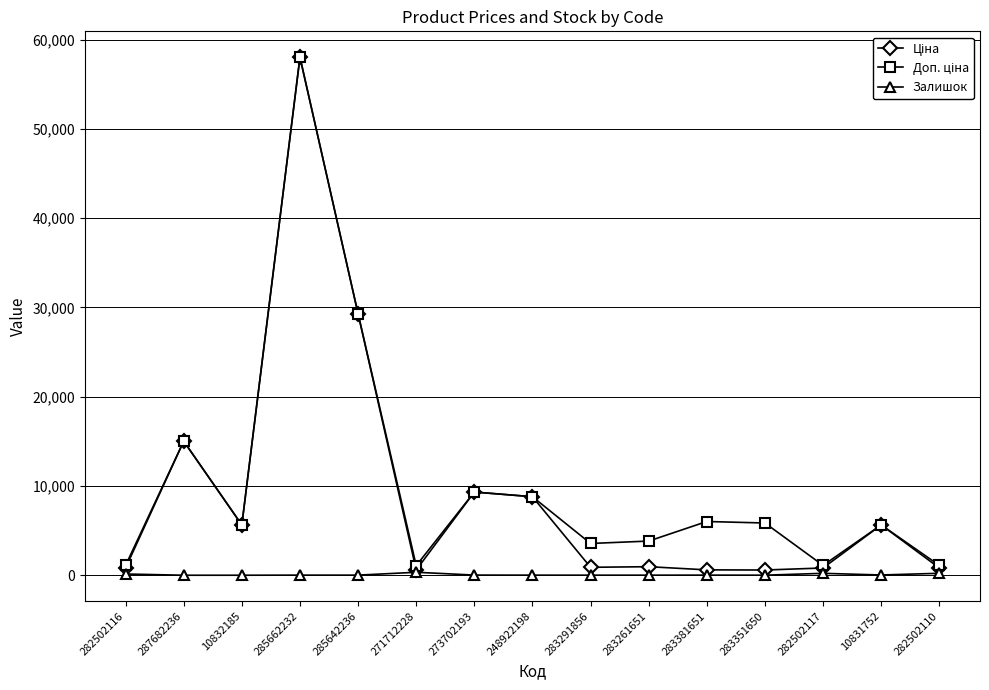

What position from the left is 10832185?

3